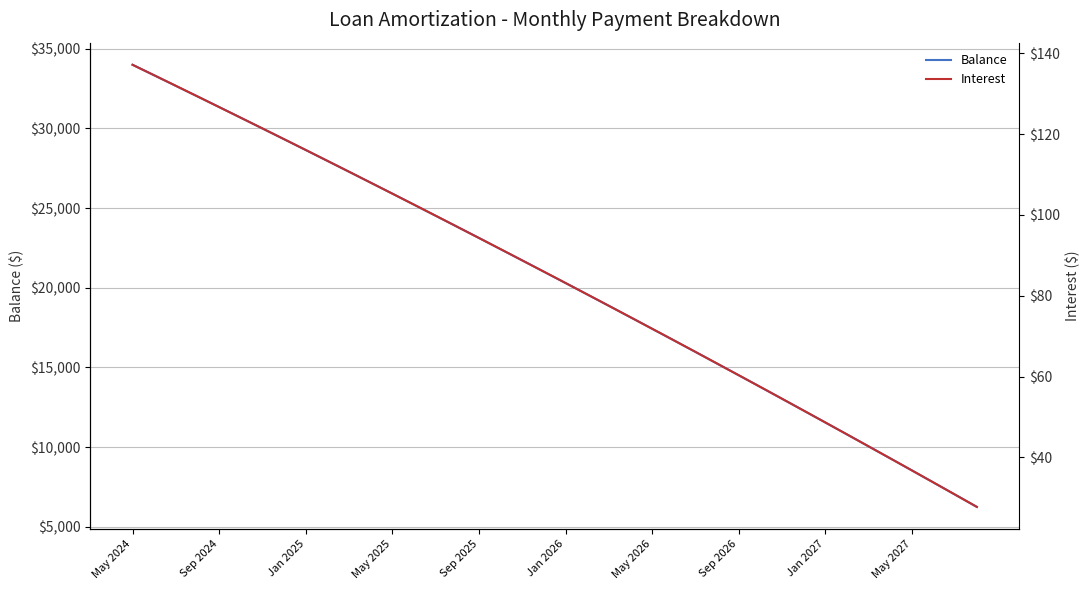

True or false: Balance has a value of 28649 at Jan 2025.

True